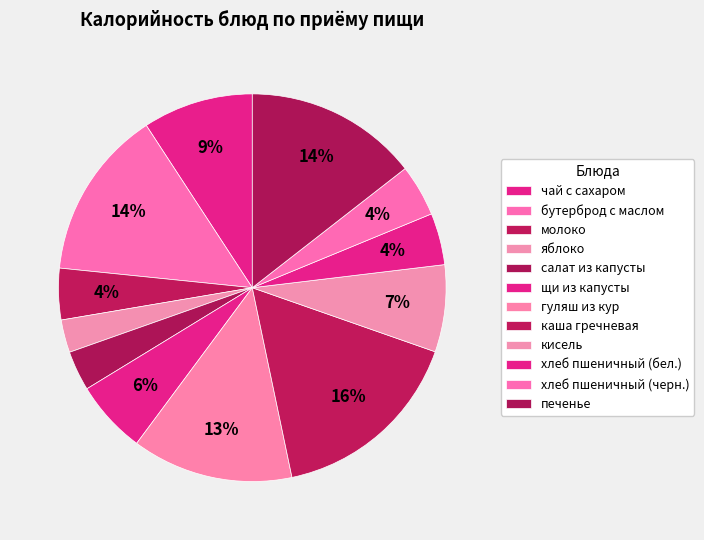

Count the number of slices in the pie.

12